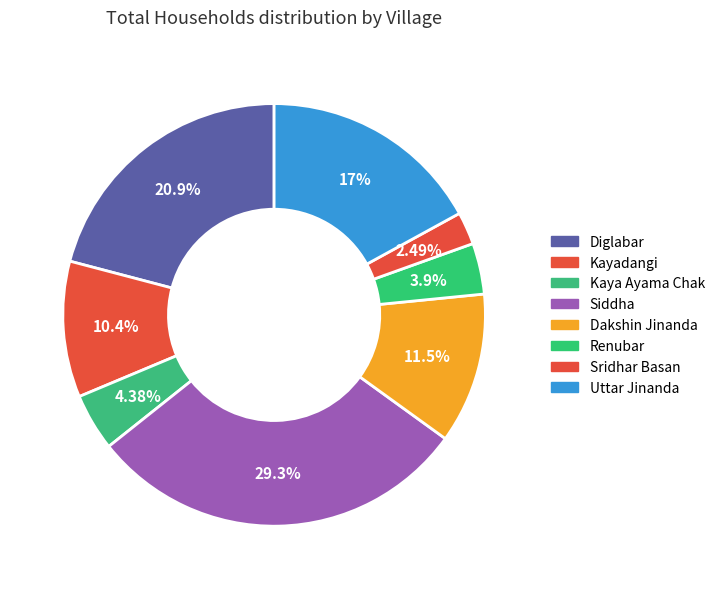

To the nearest percent, what is the difference between the largest and smallest slice percentages?

27%